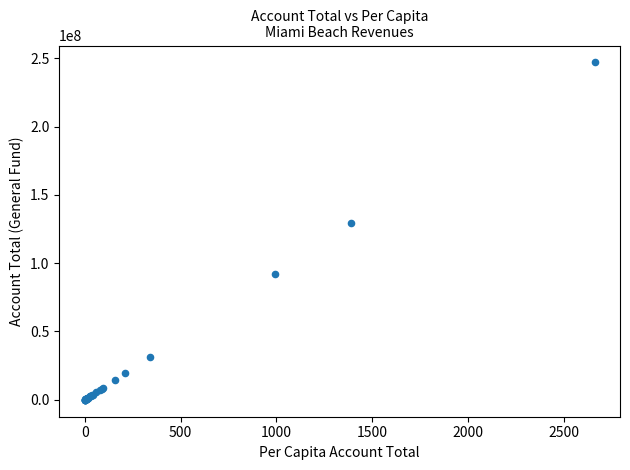

What Y value in the scatter plot is closest to 123418030?

129045086